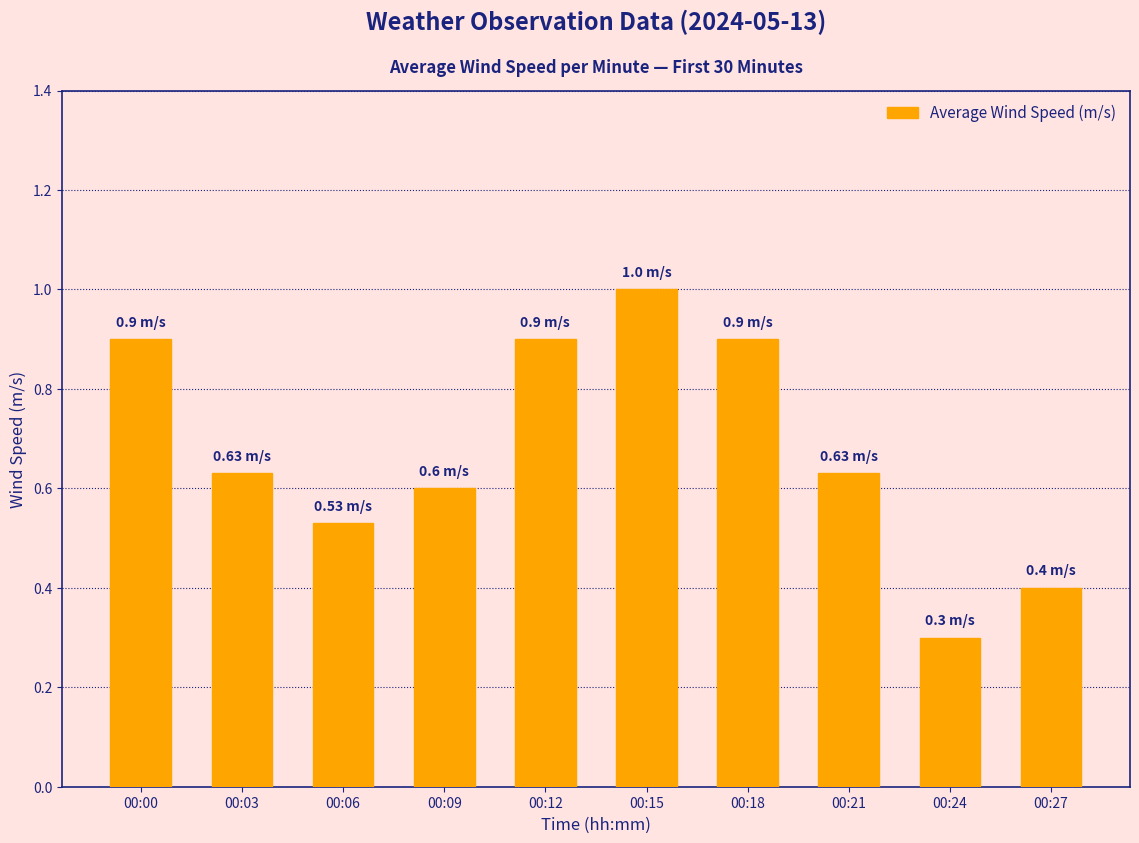

Approximately how many times larger is the value at 00:24 compared to 00:15?

0.3